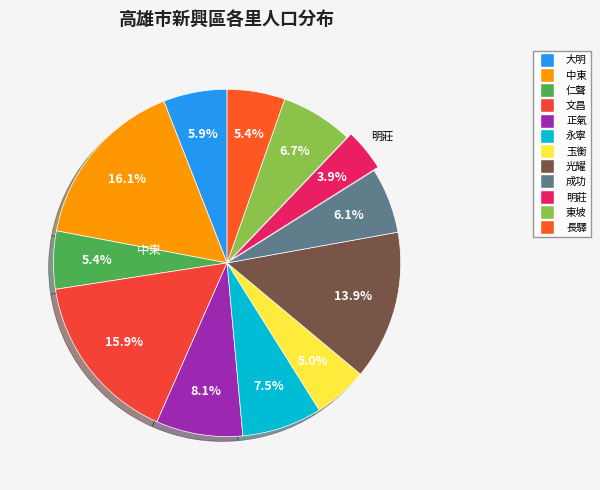

Is it true that 永寧 is 20% of the pie?

False